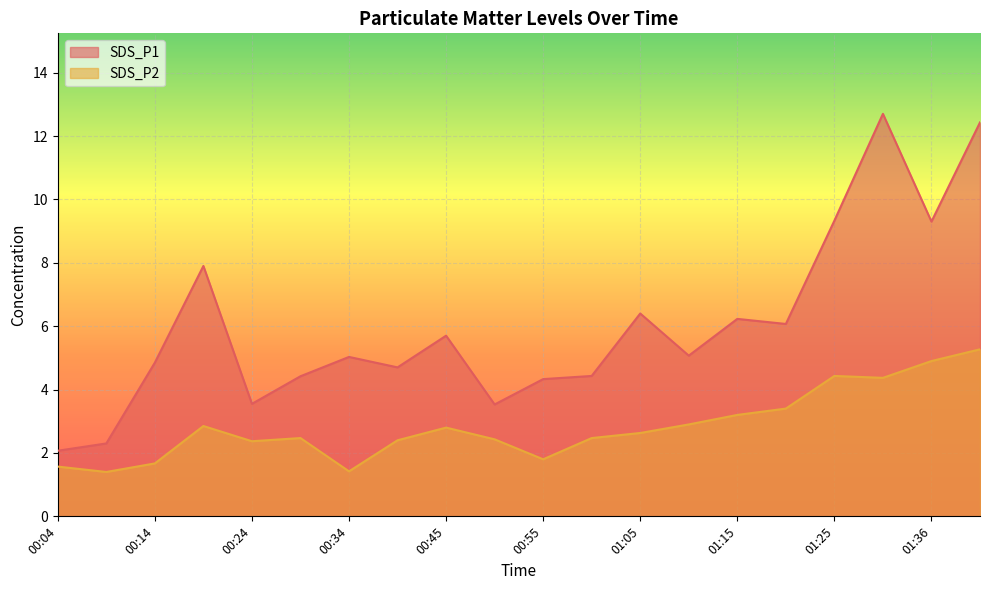

What is the difference between the maximum and second lowest values in the SDS_P1 series?

10.4